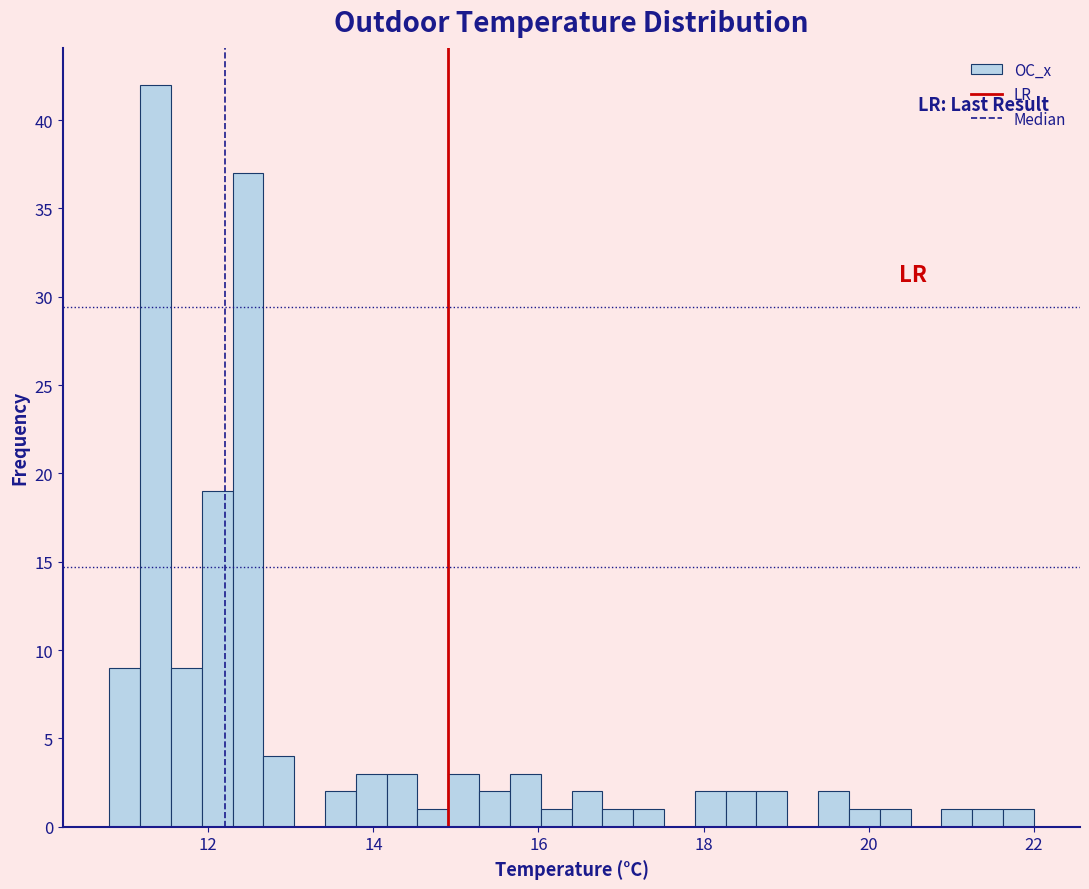

Read against the x-axis, roughly where is the centre of the tallest bar?

11.4